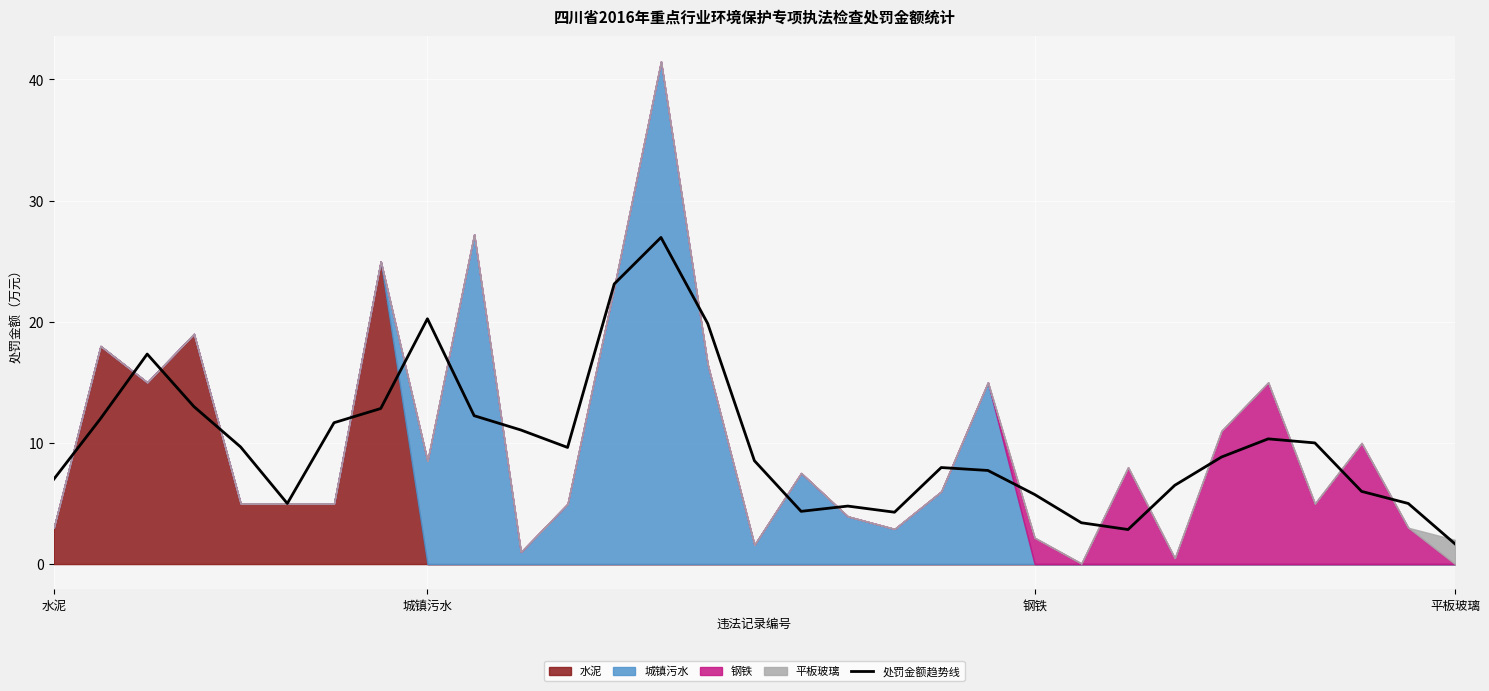

Is it true that 处罚金额趋势线 equals 1.7 at 平板玻璃?

True